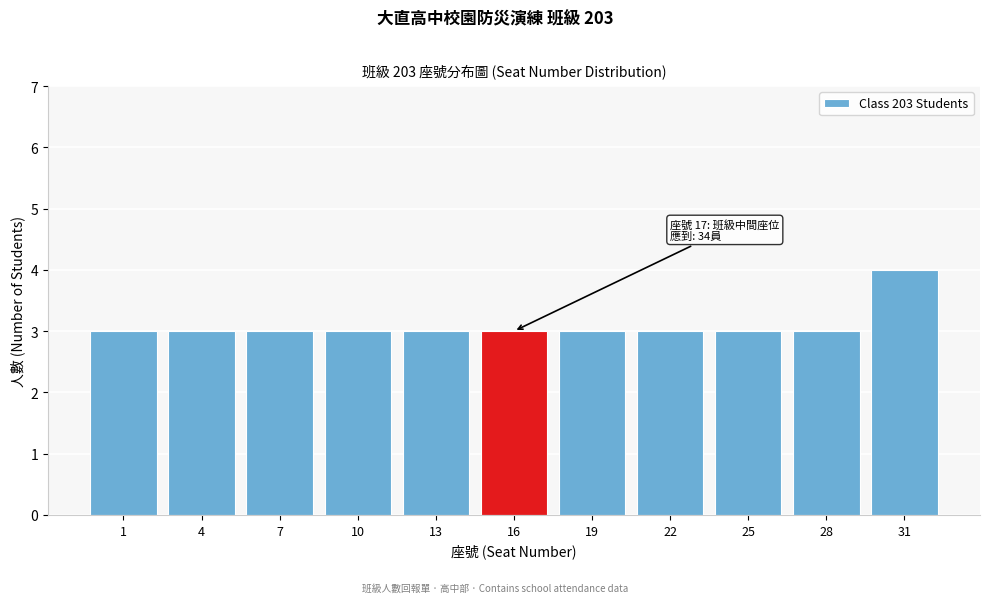

Reading left to right, what are all the values shown in this chart?

1=3	4=3	7=3	10=3	13=3	16=3	19=3	22=3	25=3	28=3	31=4